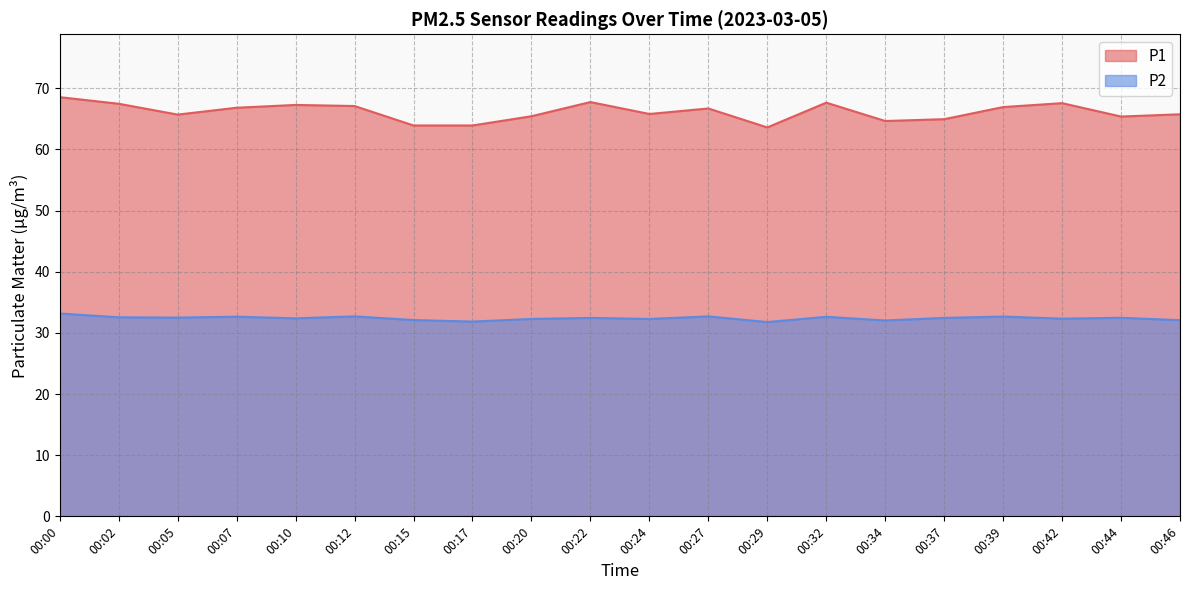

Read the P2 value at 00:10.

32.4